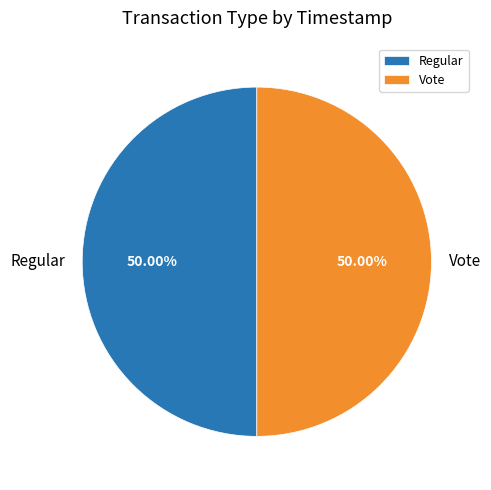

What is the total percentage of Vote and Regular?

100.0%